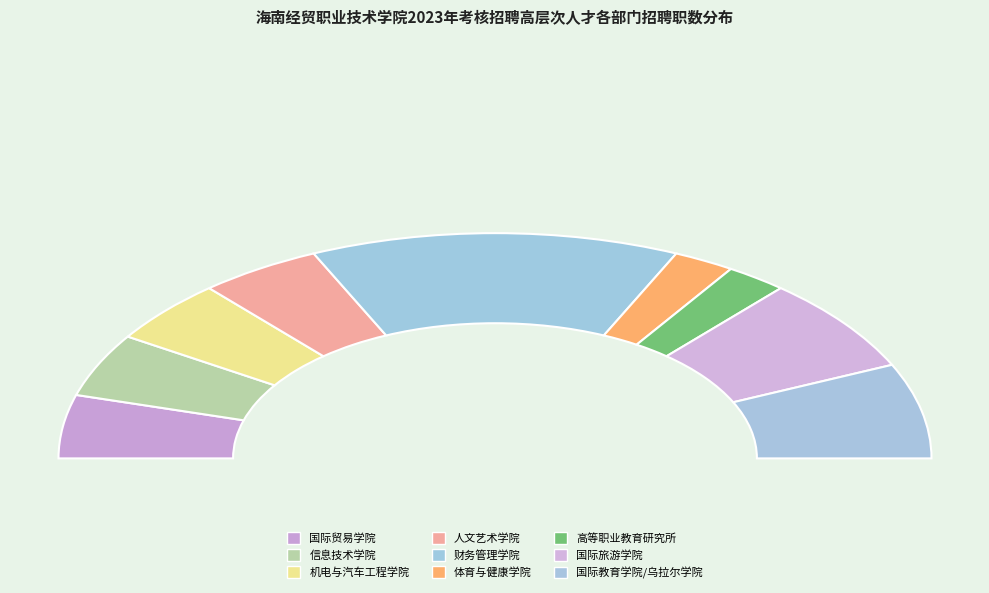

What is the smallest slice in the pie chart?

体育与健康学院